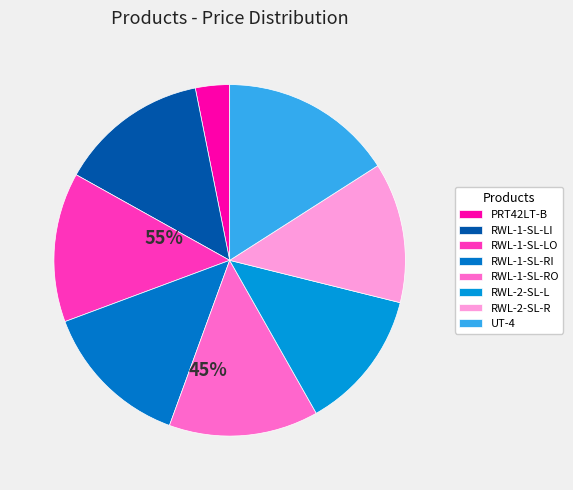

What percentage is the RWL-2-SL-L slice, to the nearest percent?

13%